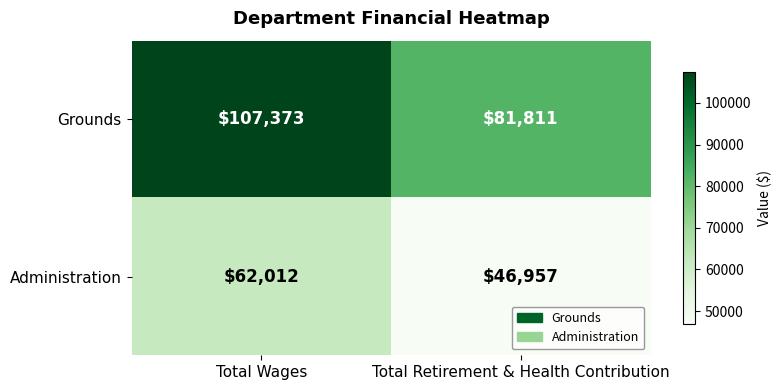

Which series changed the most between Total Wages and Total Retirement & Health Contribution?

Grounds